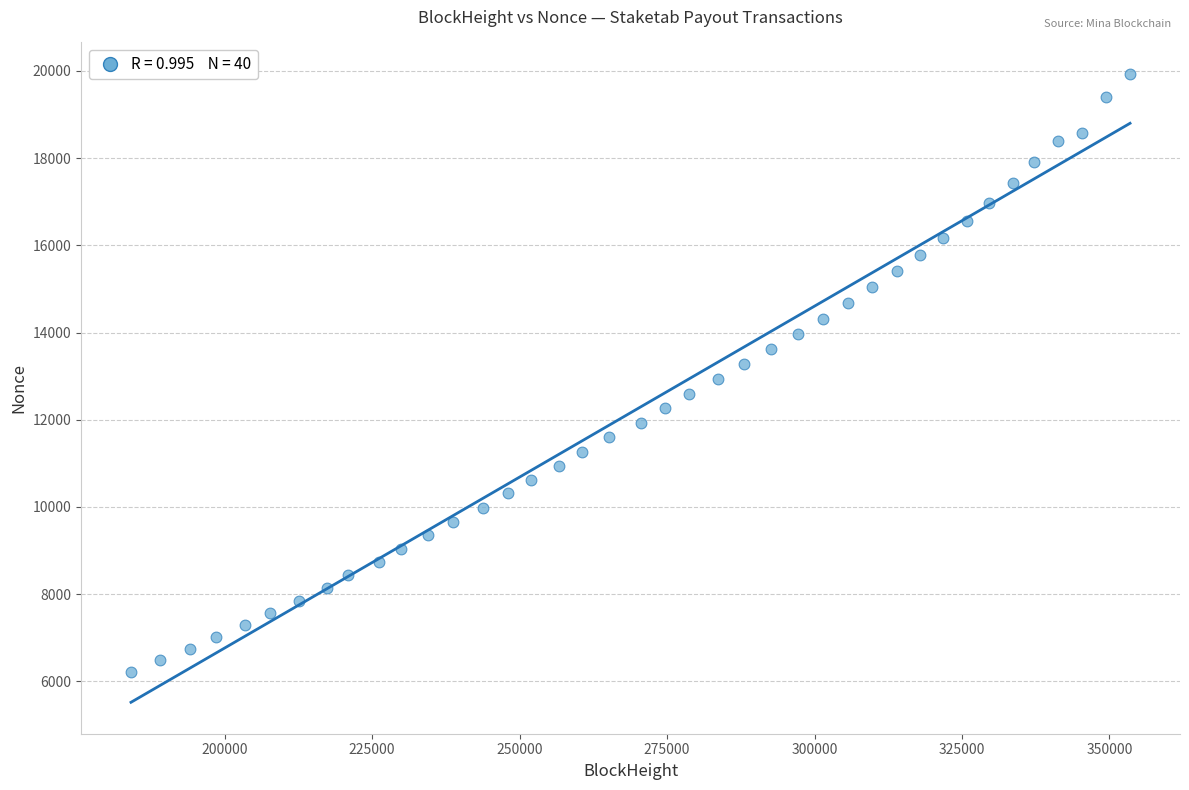

What is the range of X values (max minus min)?

169361